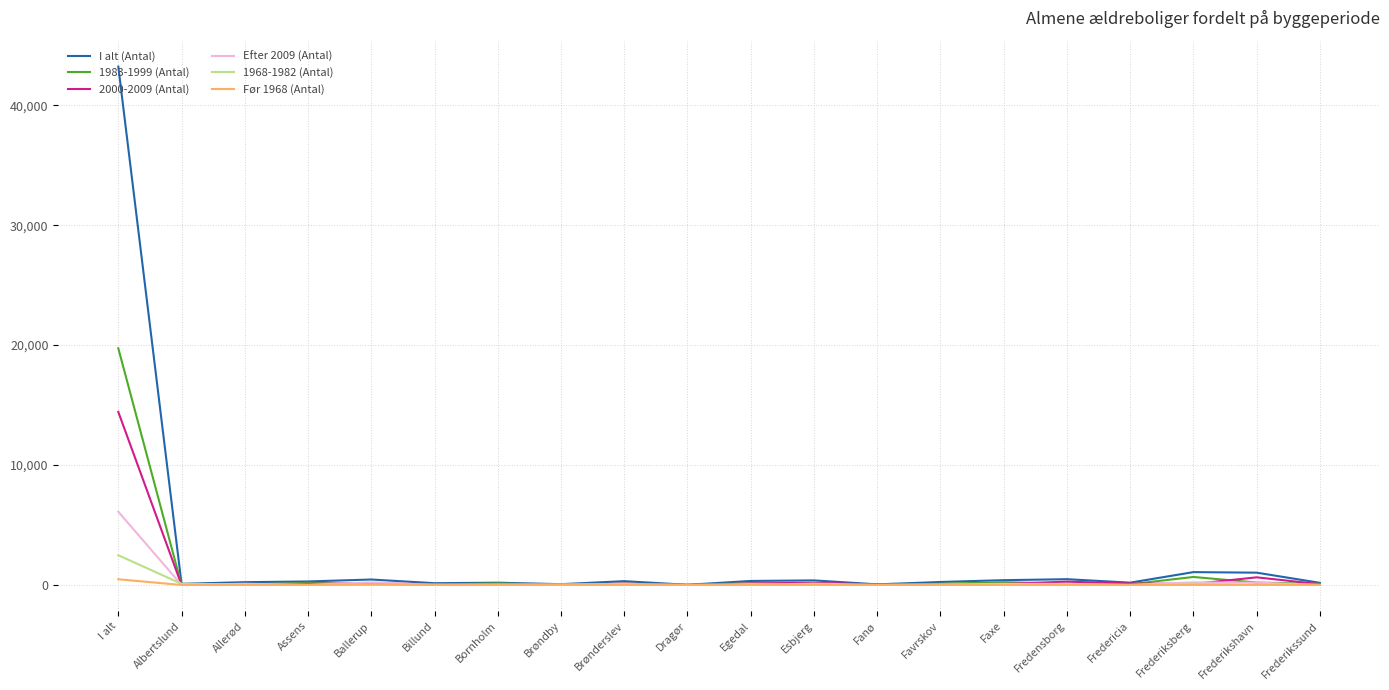

What is the difference between the maximum and minimum values in the 1968-1982 (Antal) series?

2478